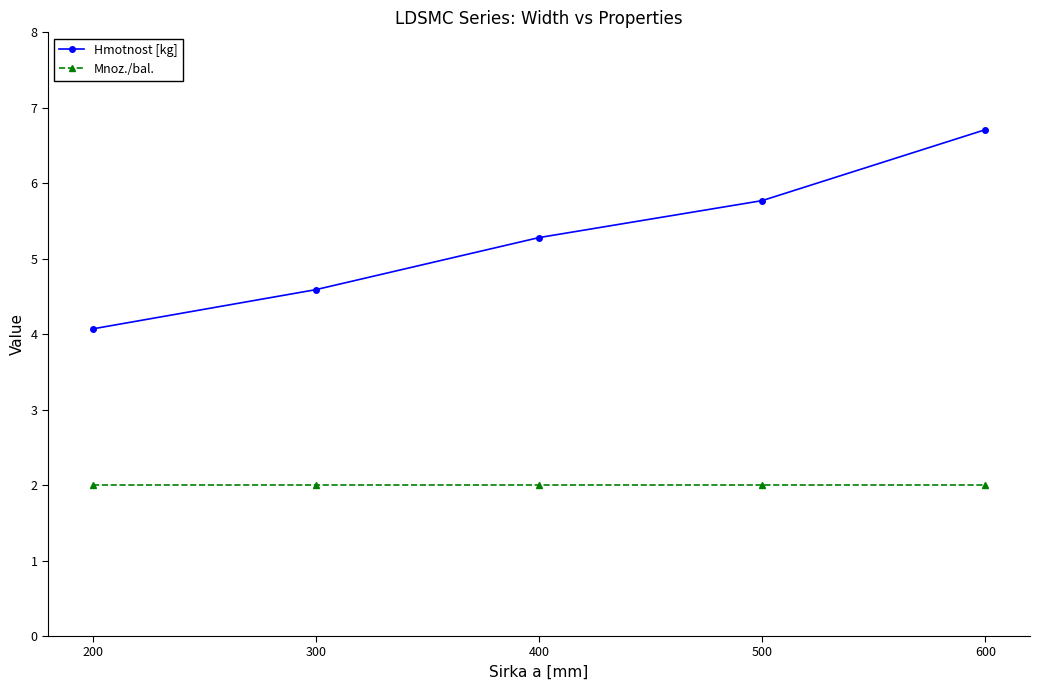

How many distinct data groups are displayed?

2